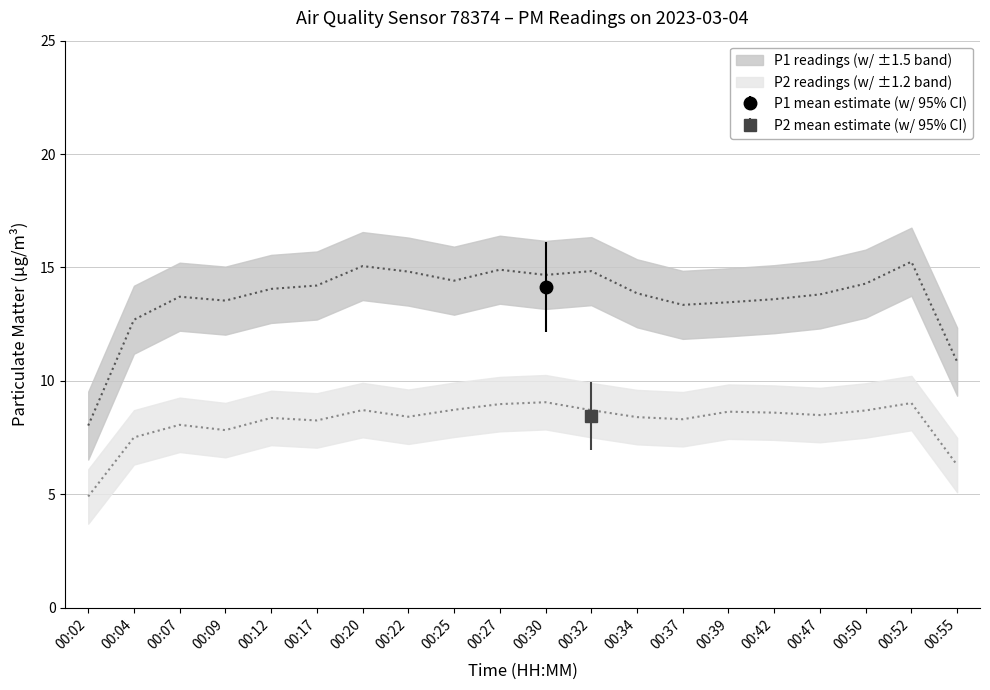

Does the chart have visible grid lines?

Yes